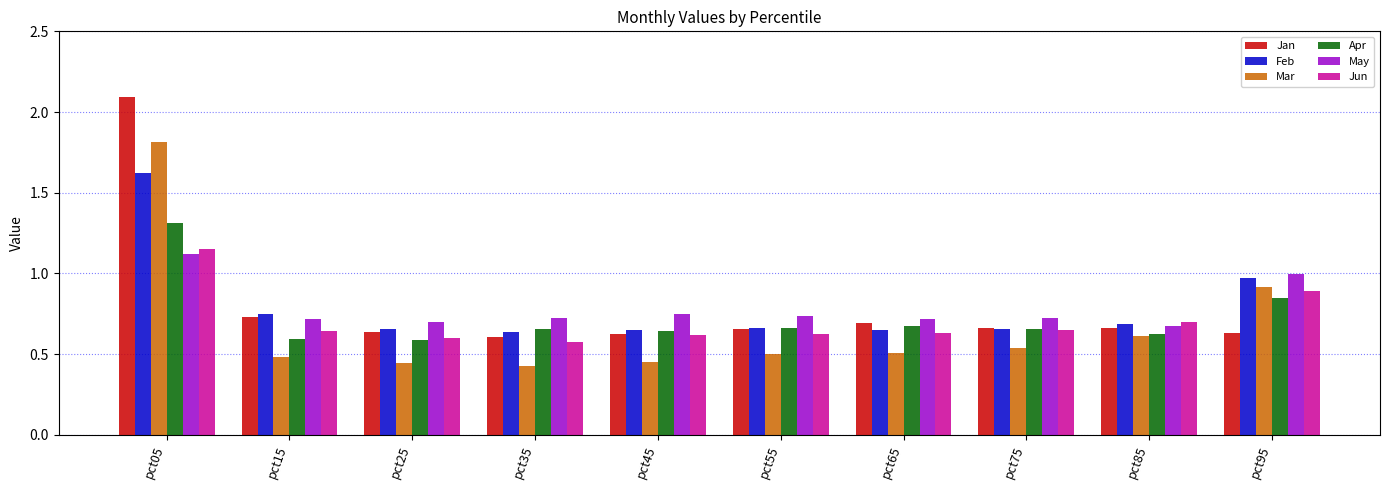

At which label does Jun reach its peak?

pct05